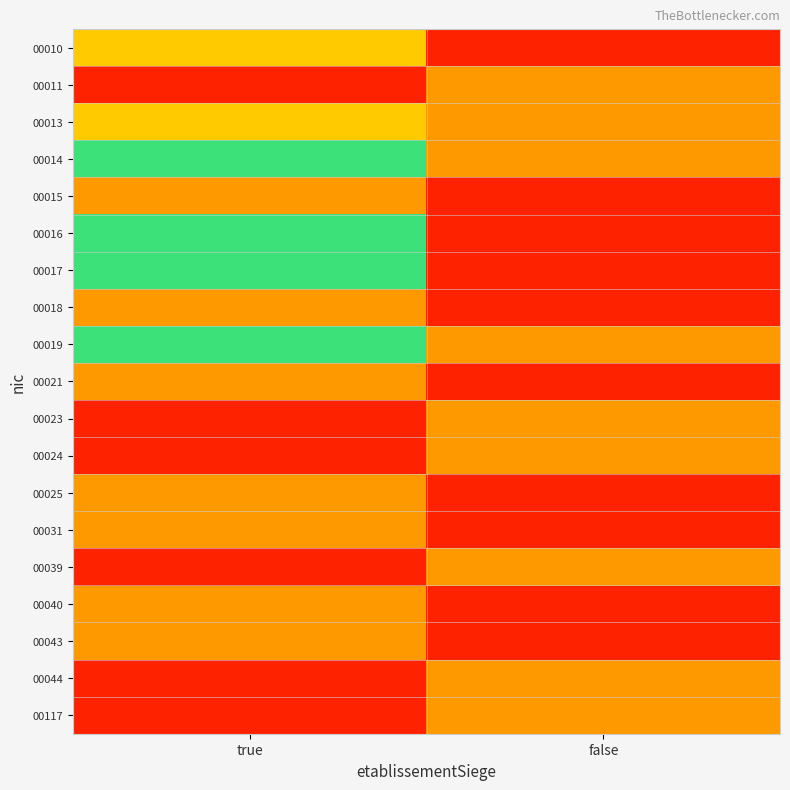

Which has a higher value, false or true?

true